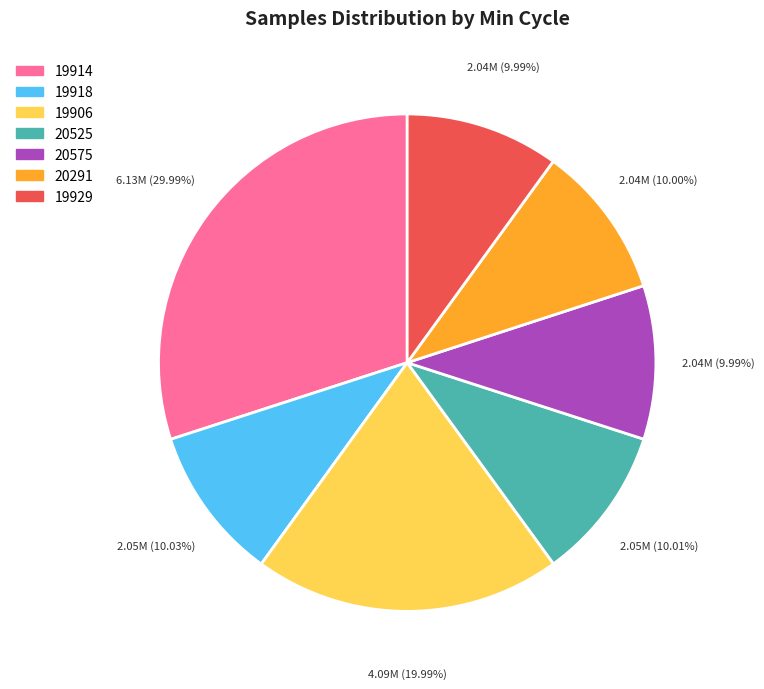

What is the largest slice in the pie chart?

19914